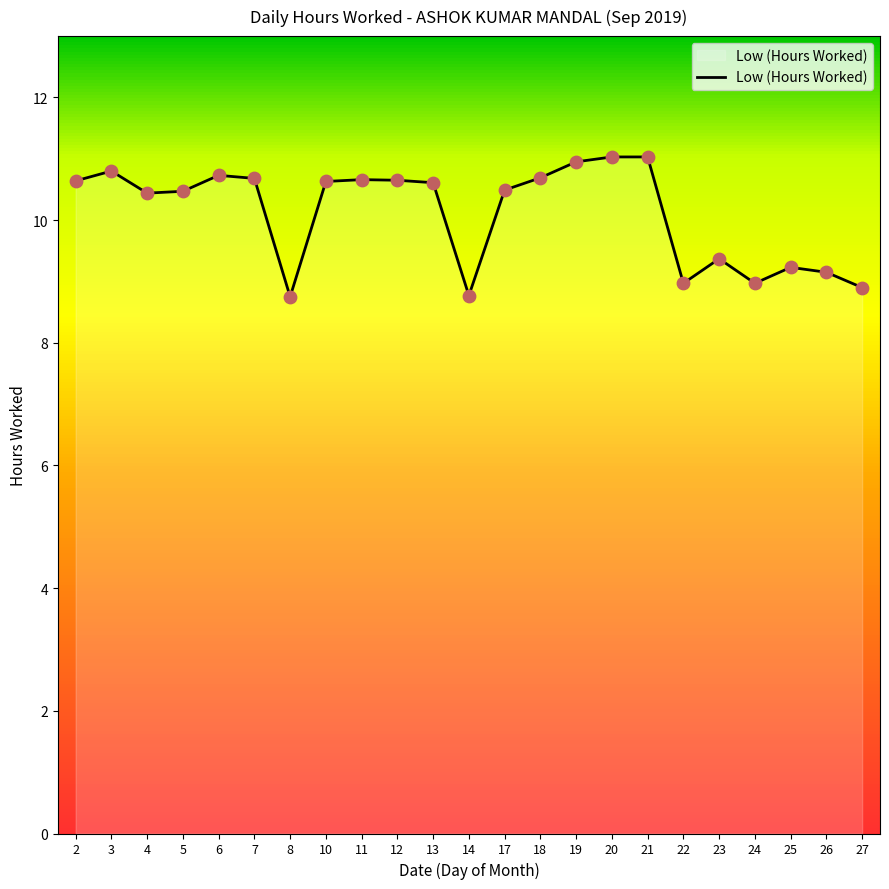

Which has a higher value, 21 or 22?

21